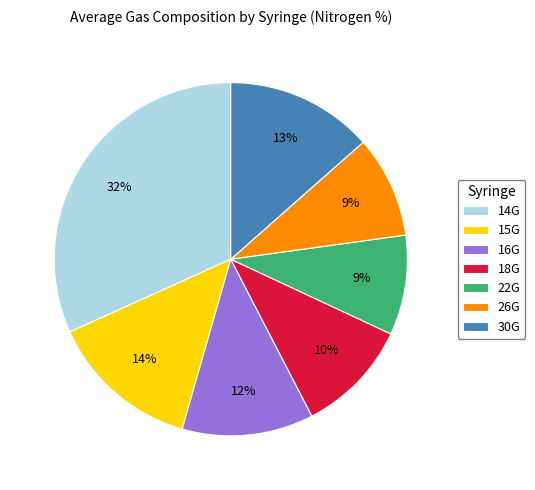

Which slice is the largest?

14G